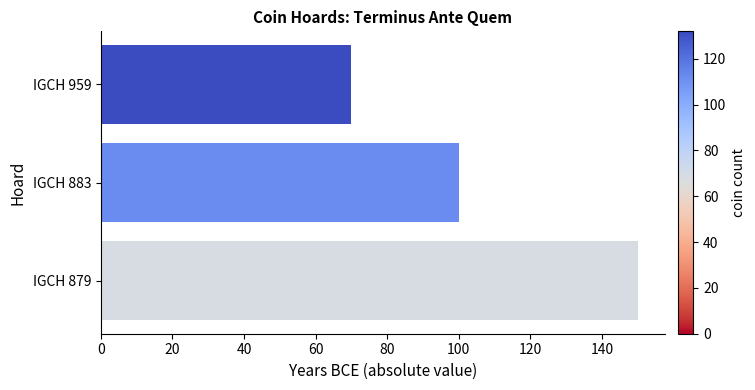

Does the chart contain any negative values?

No